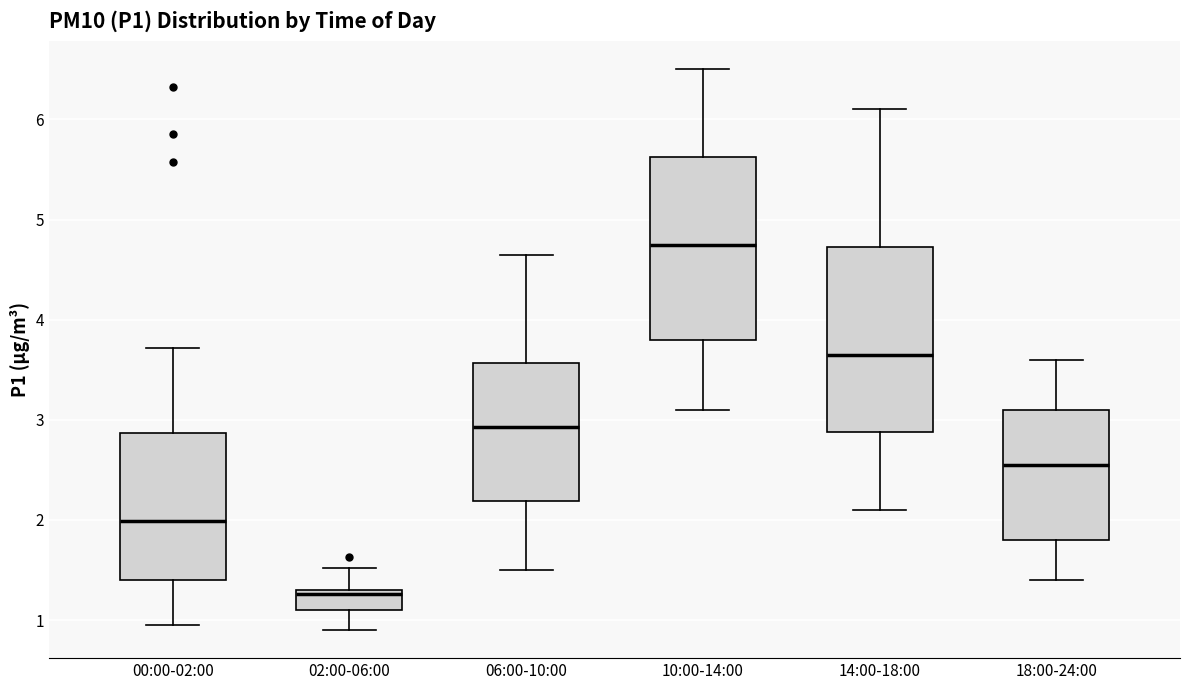

Which box has the lowest median line?

02:00-06:00